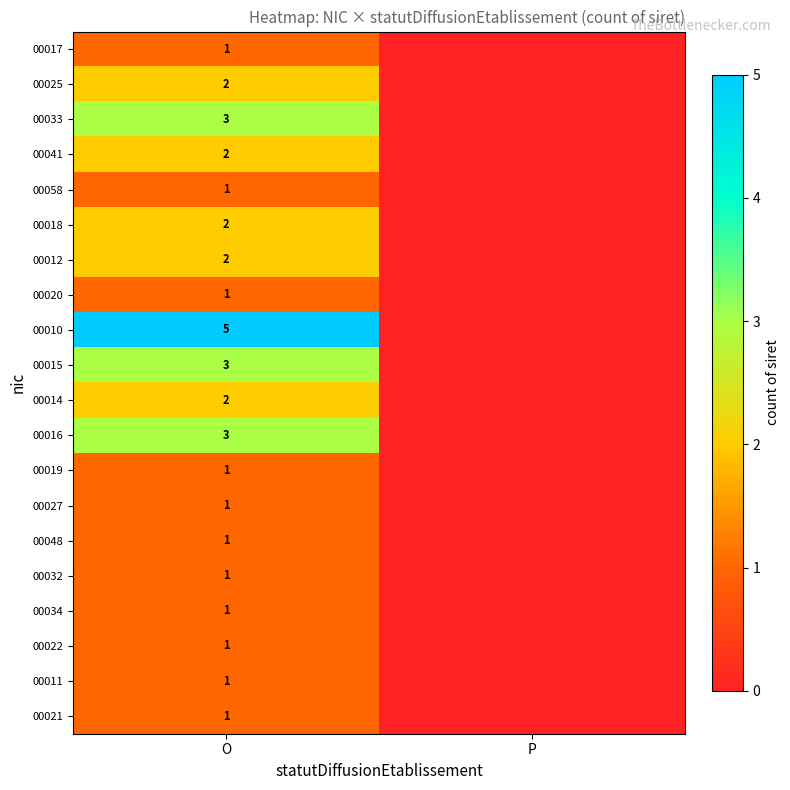

Which has a higher value, P or O?

O